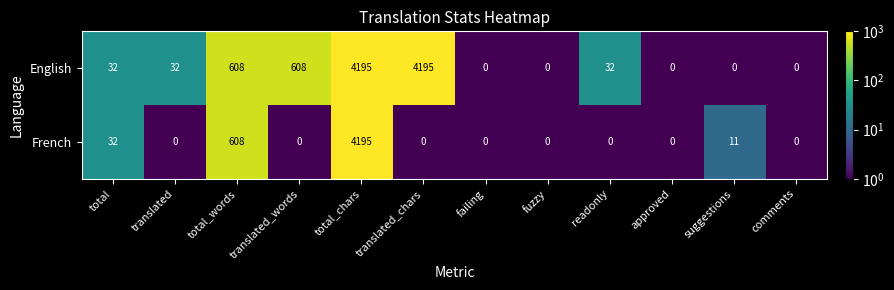

Rank the series by their average value, from highest to lowest.

English, French